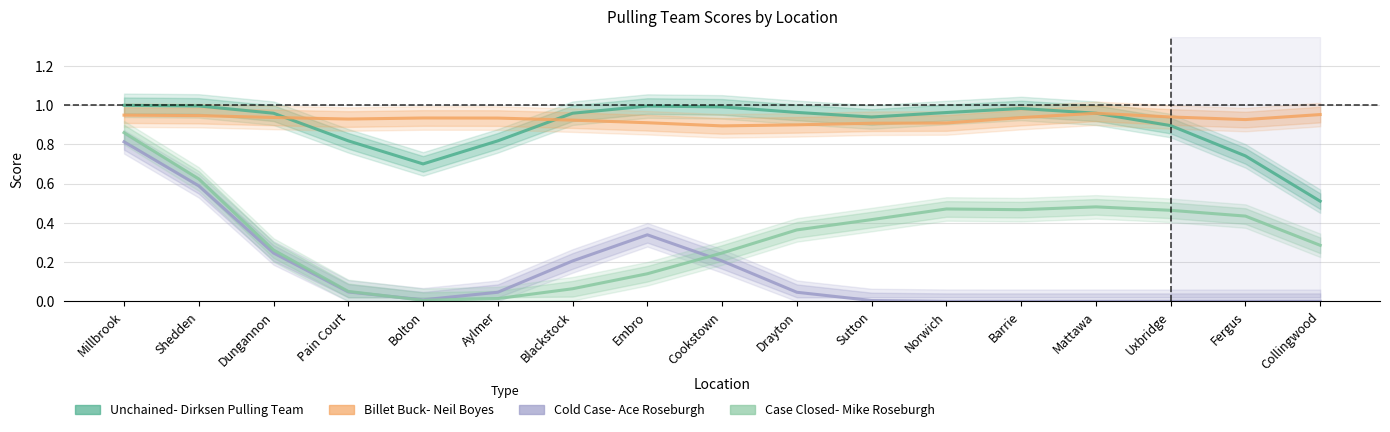

What are all the series names shown in the legend?

Unchained- Dirksen Pulling Team, Billet Buck- Neil Boyes, Cold Case- Ace Roseburgh, Case Closed- Mike Roseburgh